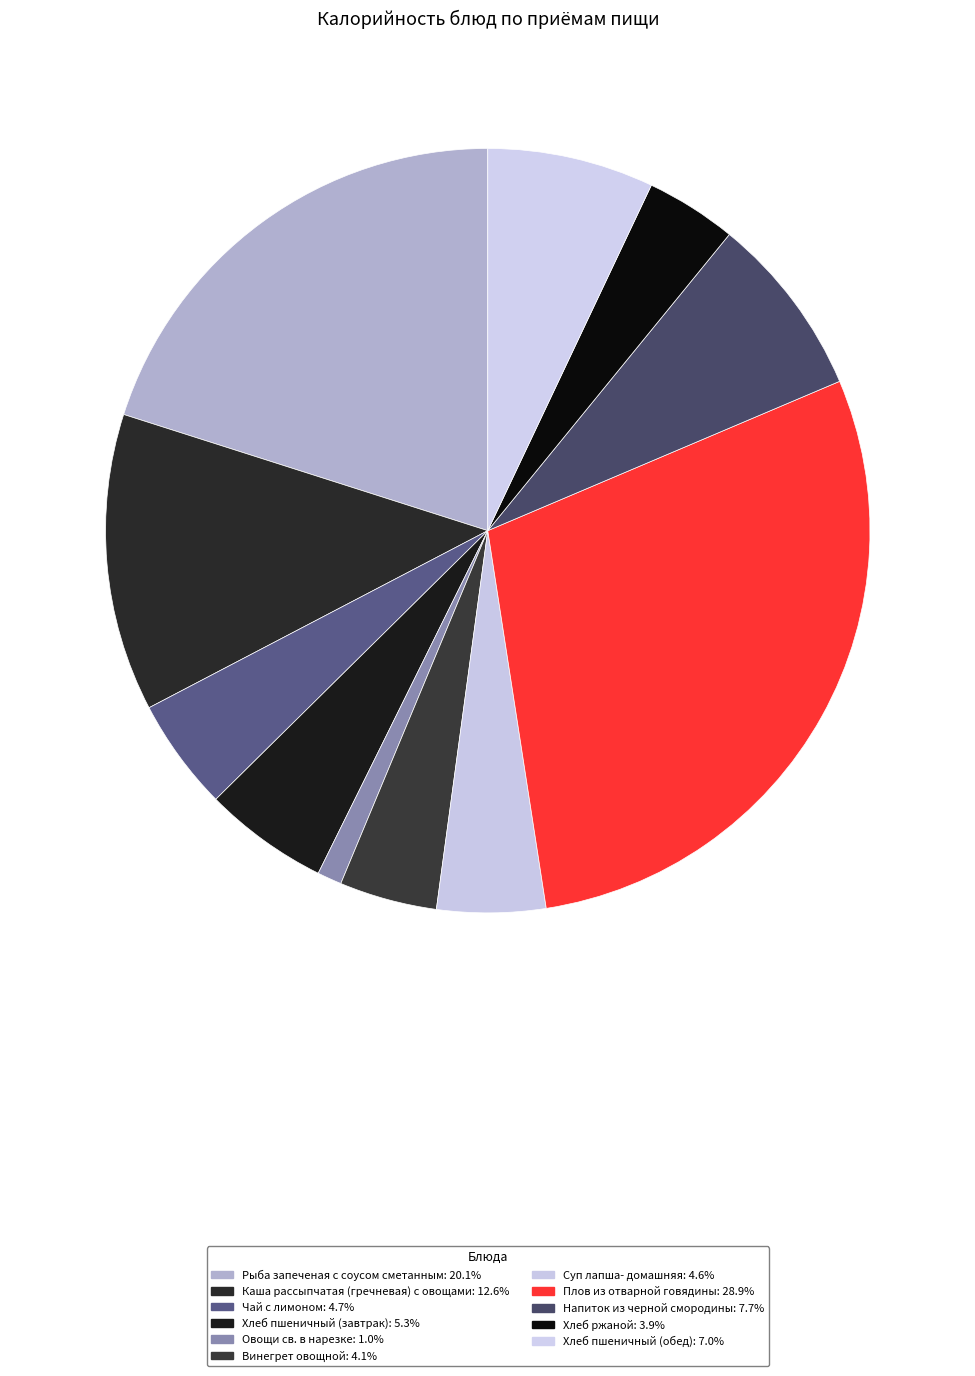

Count the number of slices in the pie.

11